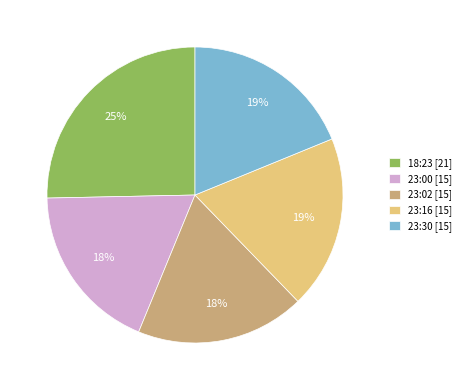

Which slice is the largest?

18:23 [21]